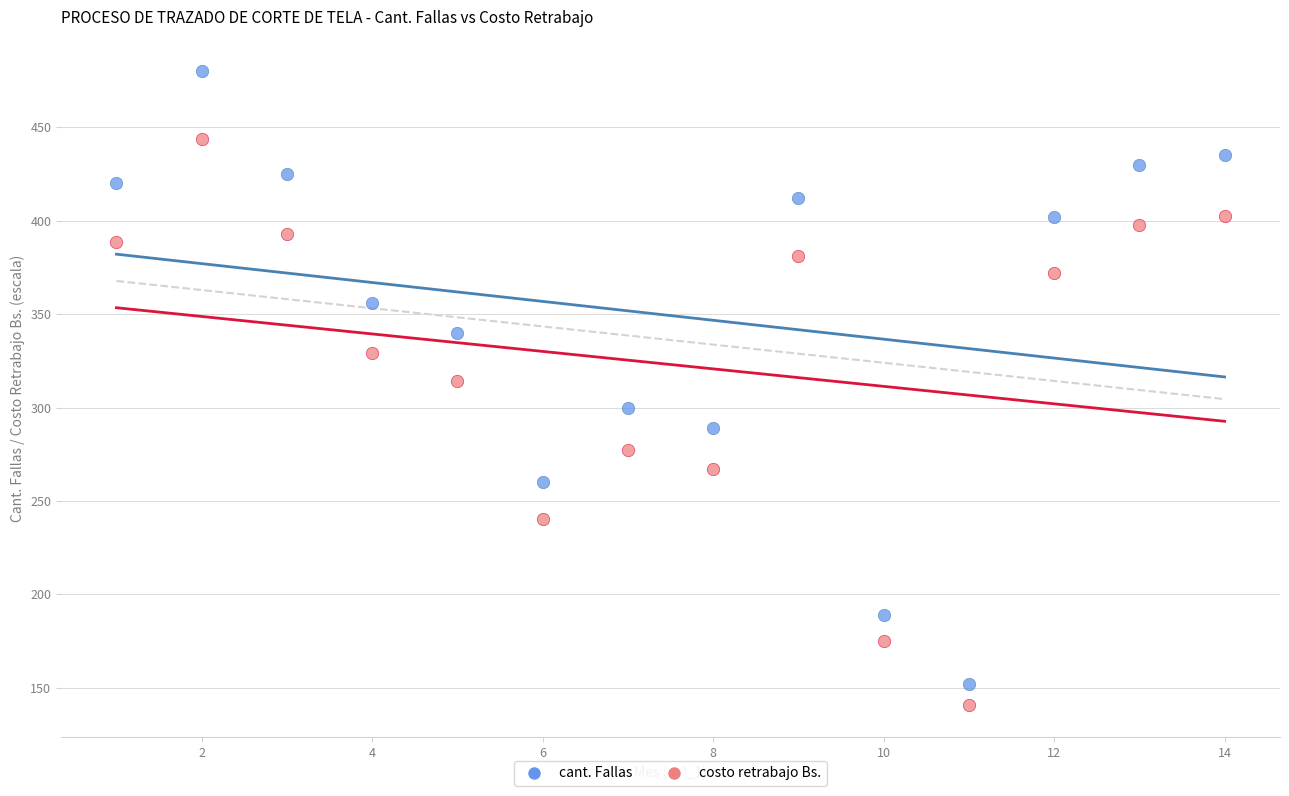

Across all series, what Y value is closest to 310?

314.5